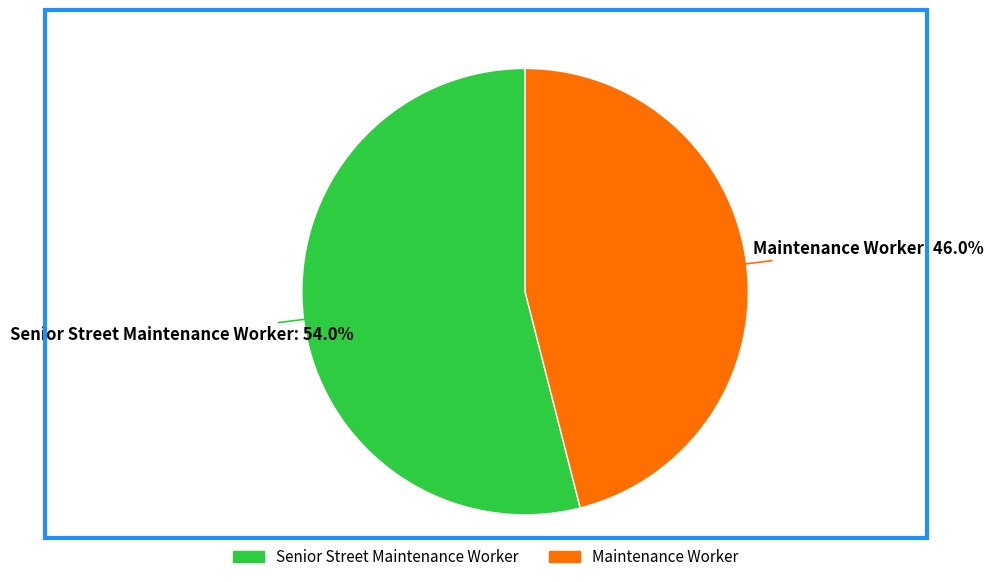

What is the majority slice?

Senior Street Maintenance Worker